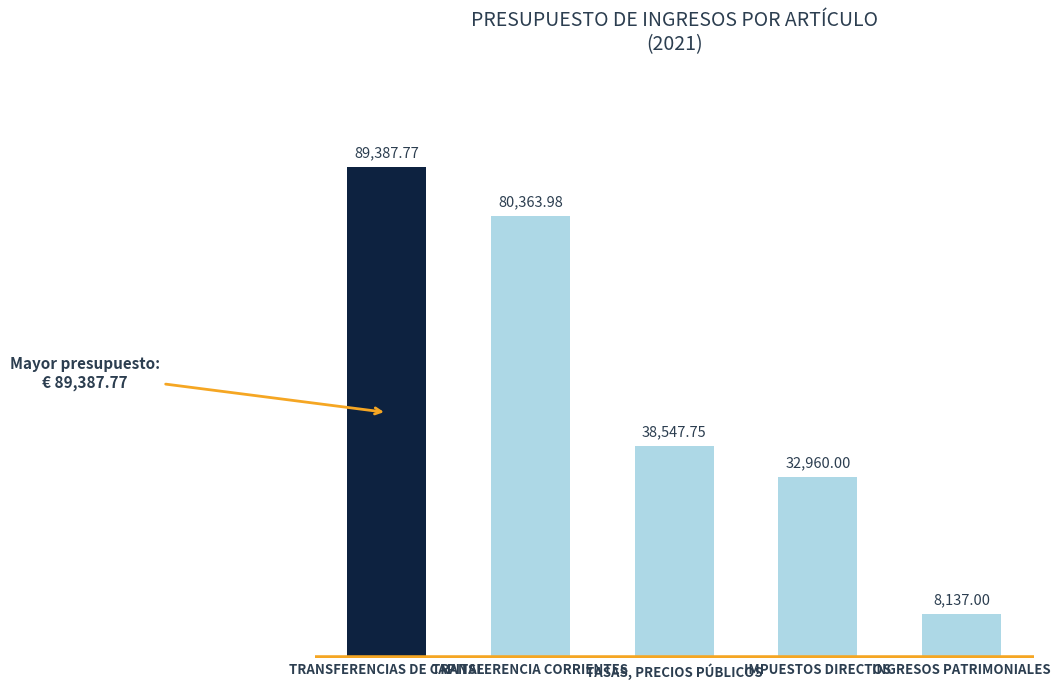

What is the label of the 2nd bar from the left?

TRANSFERENCIA CORRIENTES